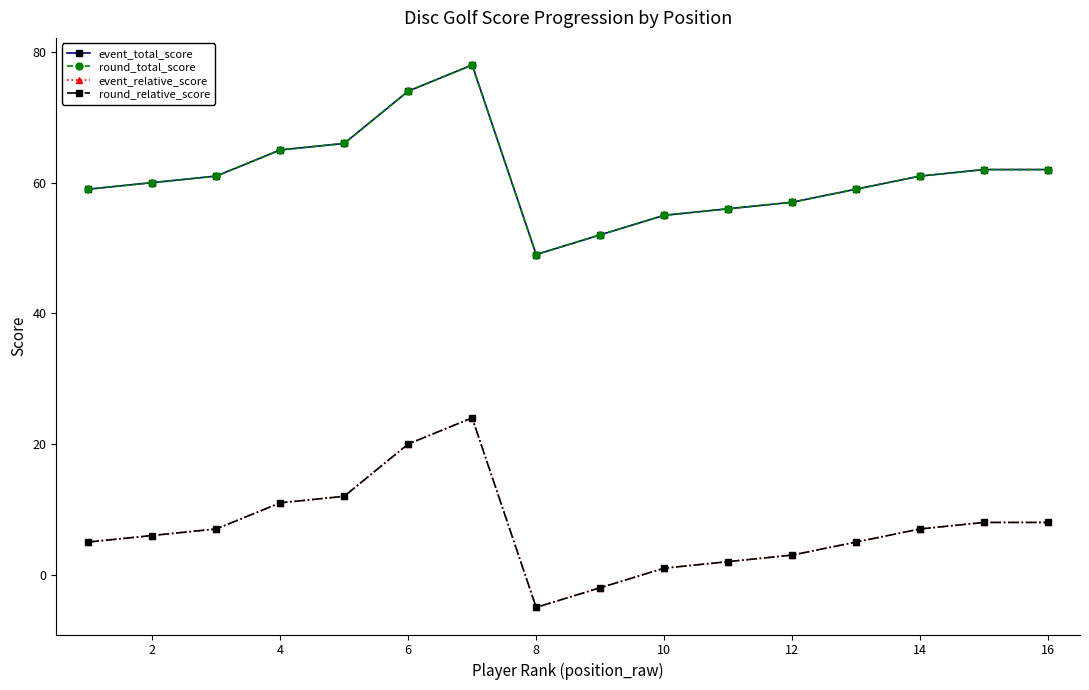

True or false: round_total_score and round_relative_score cross at least once.

False